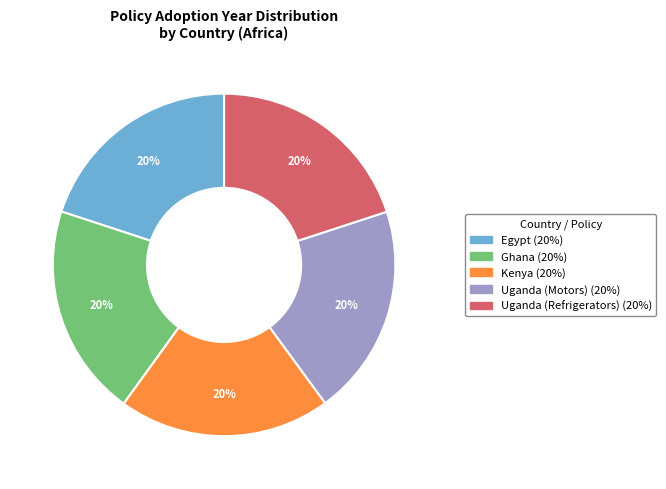

To the nearest percent, what portion does Uganda (Motors) represent?

20%